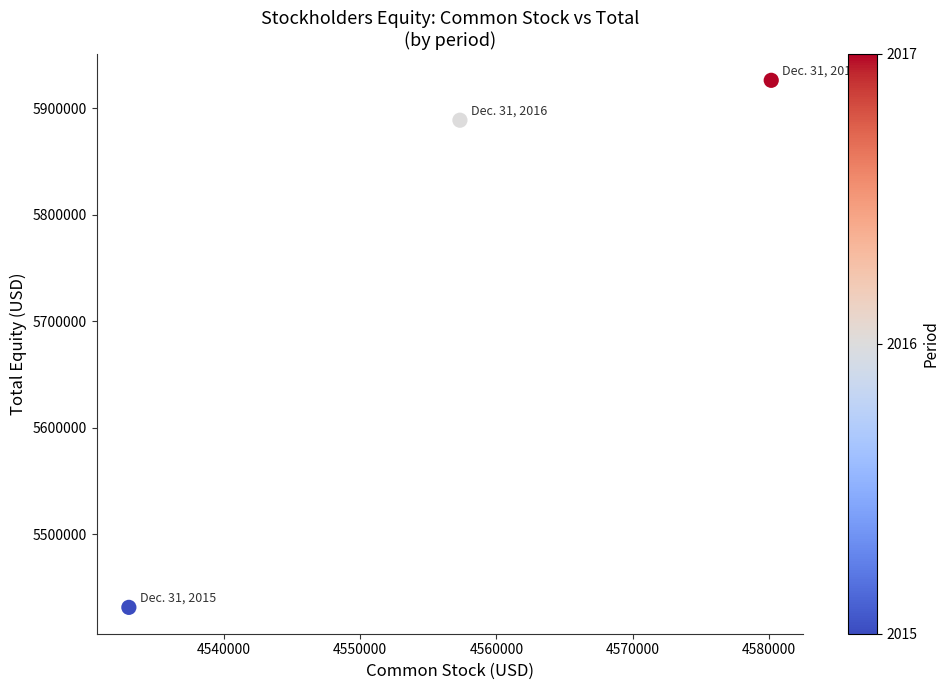

What is the average Y value?

5748644